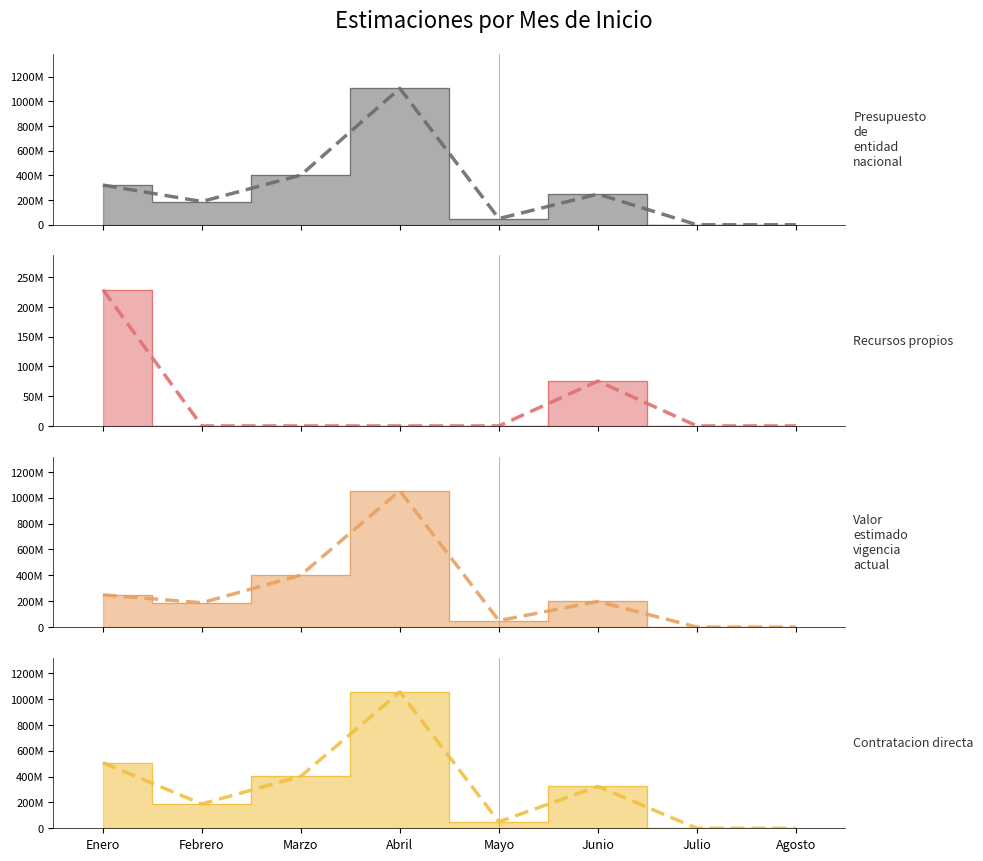

Which label corresponds to the smallest value in the chart?

Julio